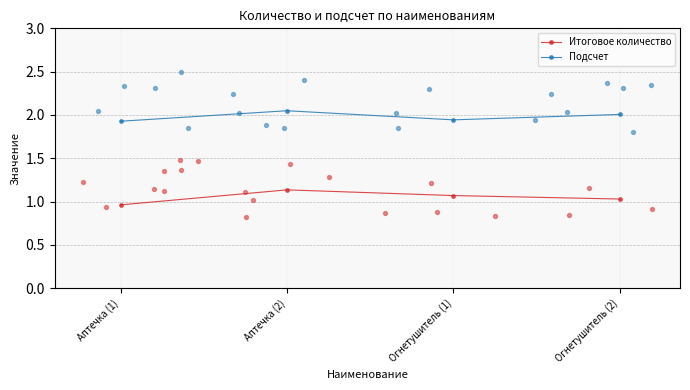

What are all the series names shown in the legend?

Итоговое количество, Подсчет